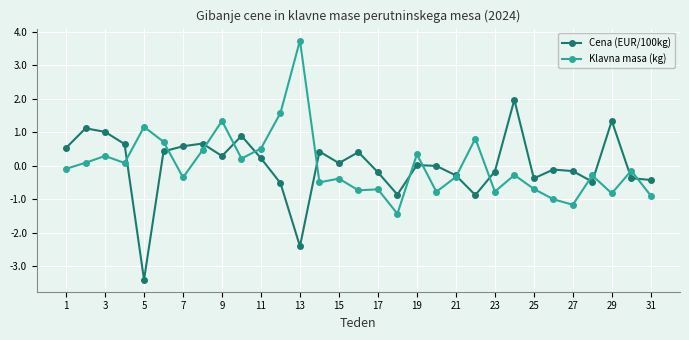

What is the value of the Cena (EUR/100kg) point at the 10th from the left?

0.9